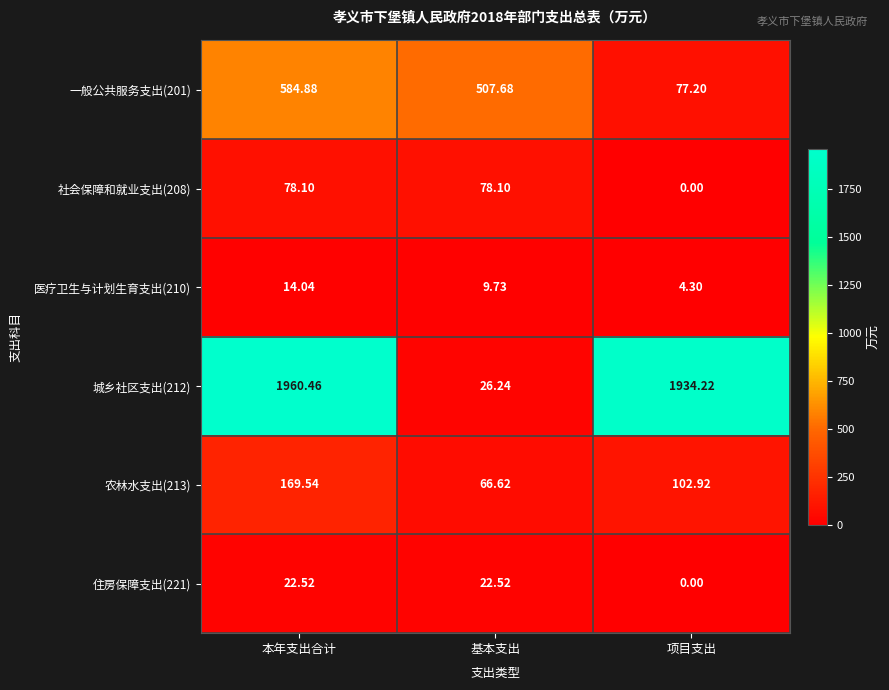

What is the total value across all series at 项目支出?

2118.6